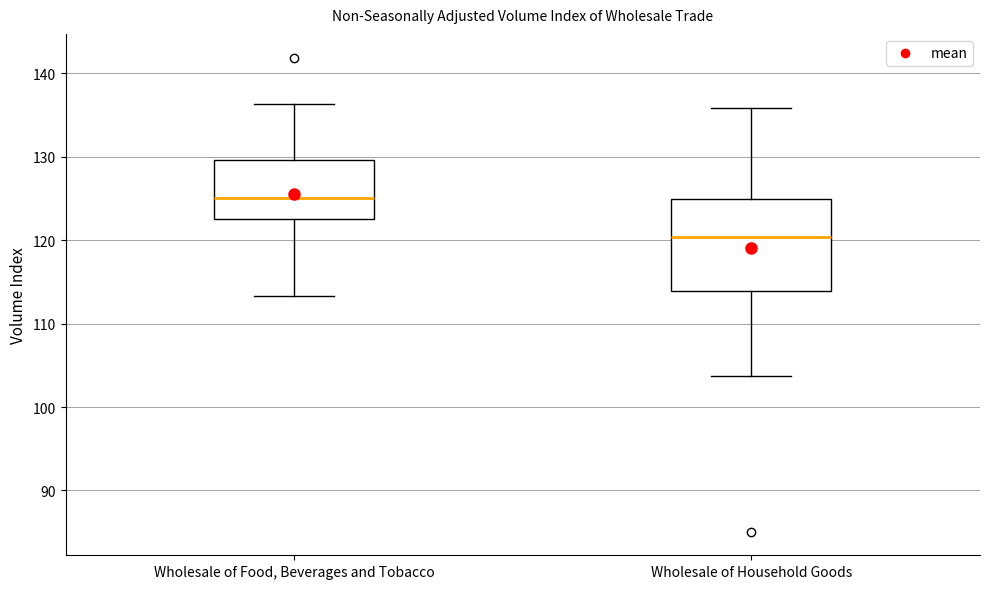

Reading left to right, read every box against the y-axis: the position of its median line, the range the box covers, and the ends of its whiskers. The values are not printed on the chart, so give them approximately, as read against the axis.

Wholesale of Food, Beverages and Tobacco: median 125, box 123 to 130, whiskers 113 to 136
Wholesale of Household Goods: median 120, box 114 to 125, whiskers 104 to 136